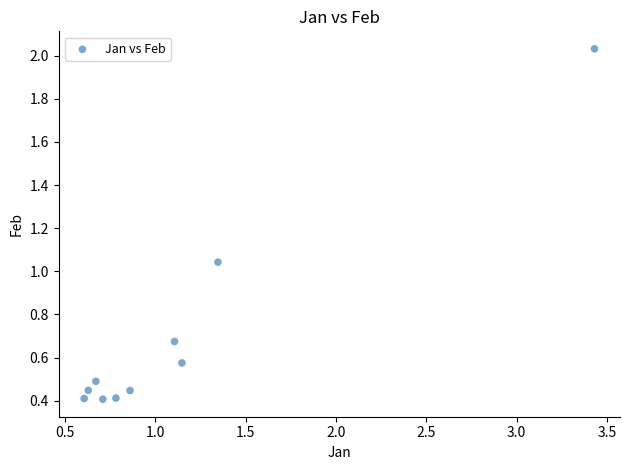

What is the range of Y values (max minus min)?

1.6